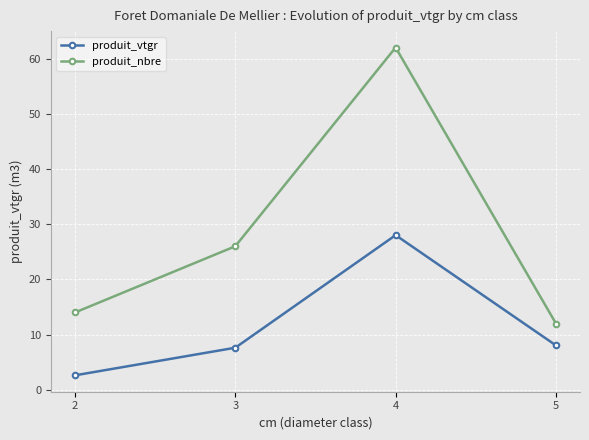

Rank the series by their maximum value, from highest to lowest.

produit_nbre, produit_vtgr